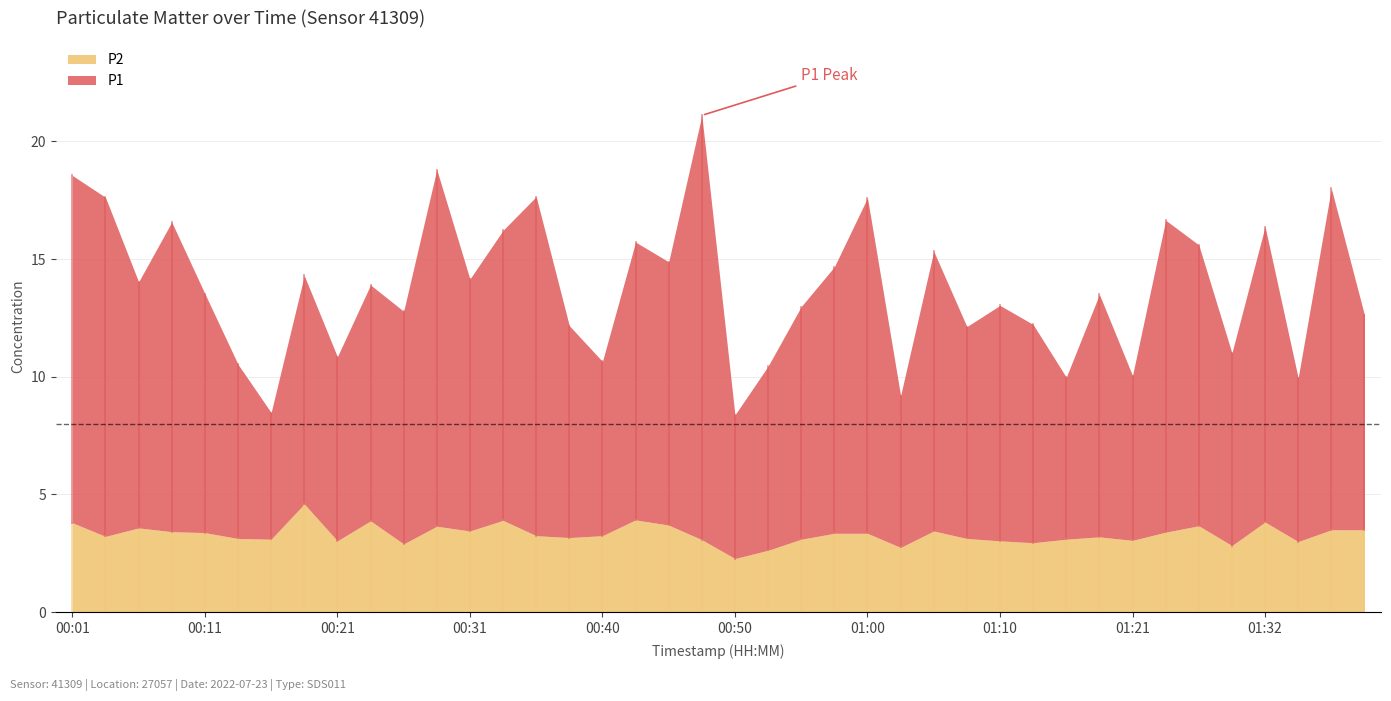

What is the spread (max minus min) of values at 01:10?

7.0